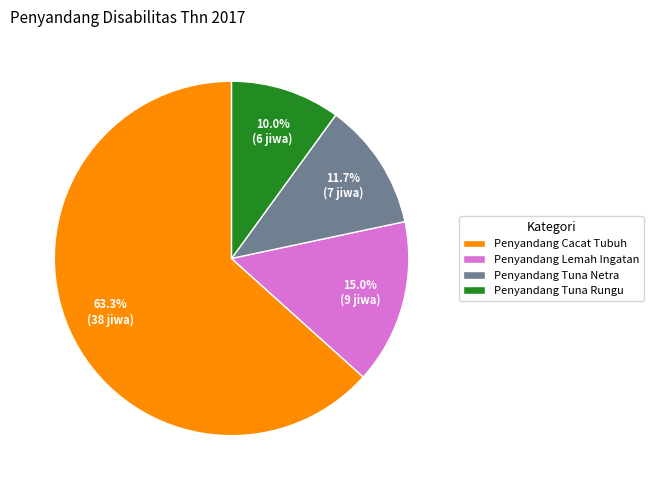

What is the largest slice in the pie chart?

Penyandang Cacat Tubuh